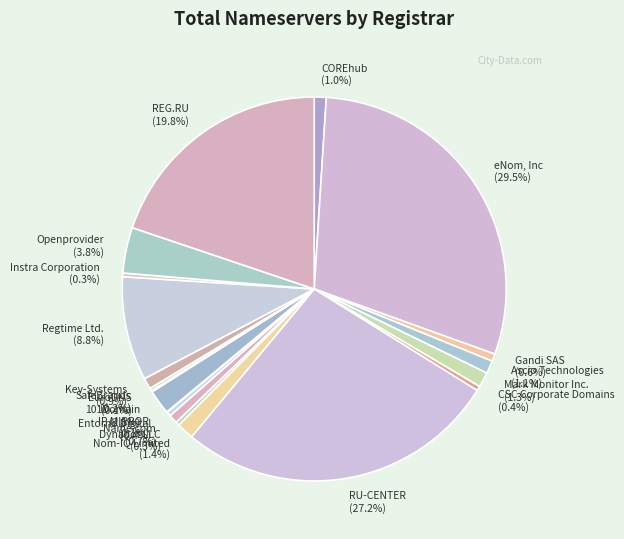

Combined, do eNom, Inc (29.5%) and 101Domain (2.1%) account for over 50%?

No